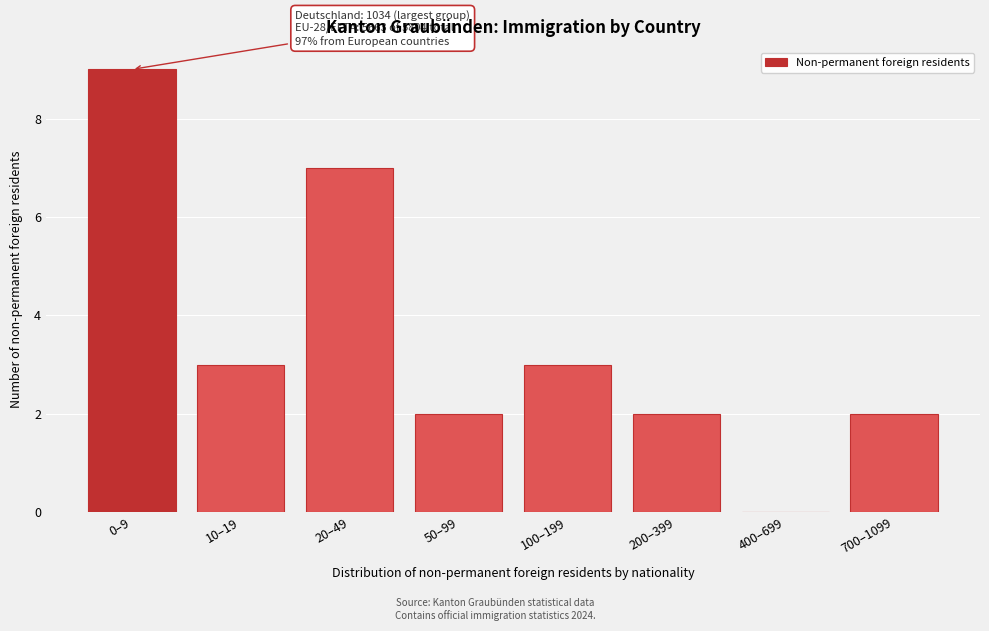

Reading left to right, what are all the values shown in this chart?

0–9=9	10–19=3	20–49=7	50–99=2	100–199=3	200–399=2	400–699=0	700–1099=2